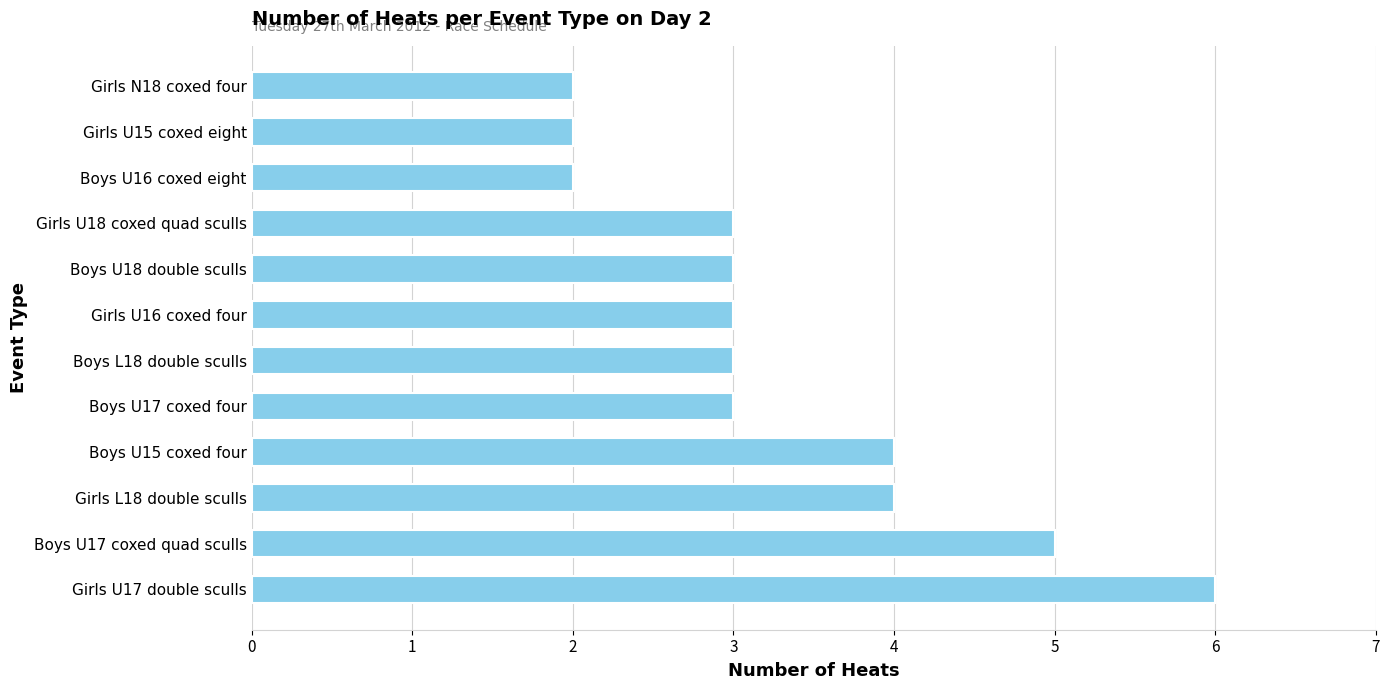

What is the sum of all values?

40